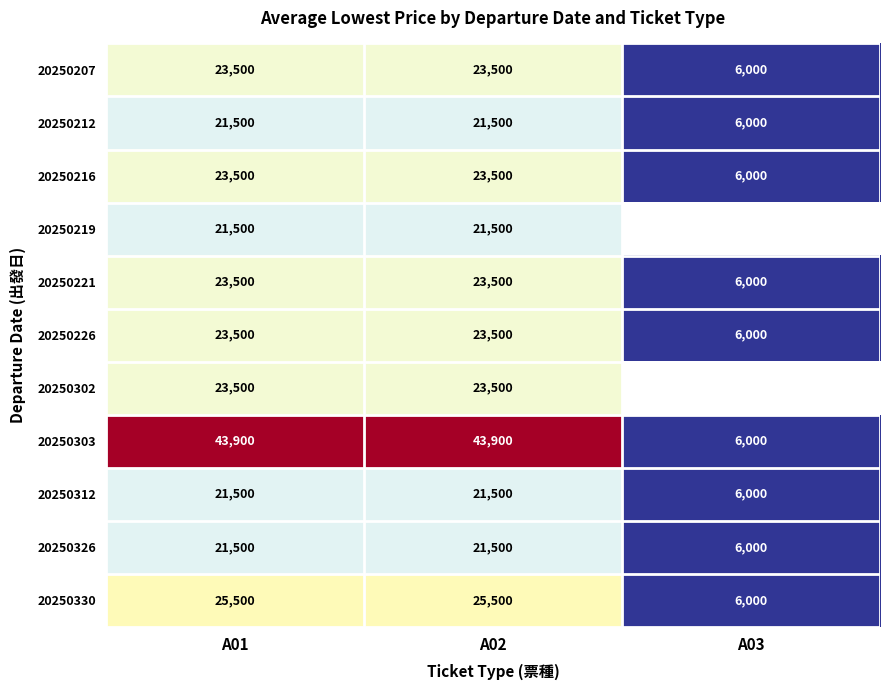

Read the 20250226 value at A03.

6000